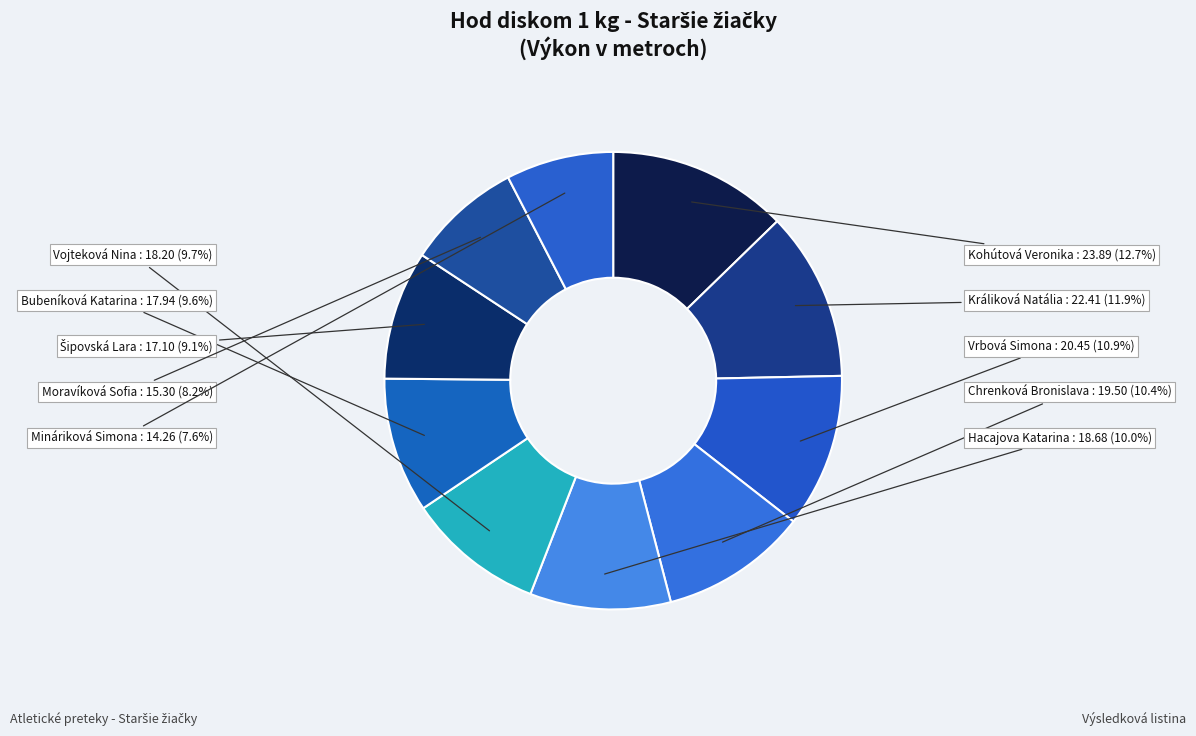

Is the sum of Bubeníková Katarina and Kohútová Veronika greater than half?

No